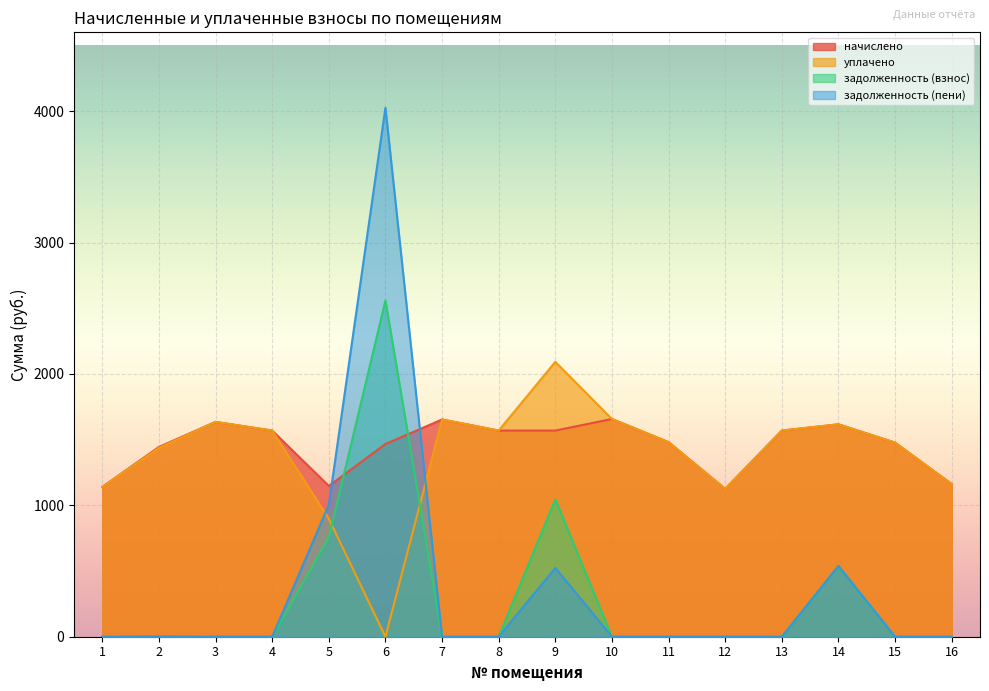

What is the total value across all series at 8?

3138.1